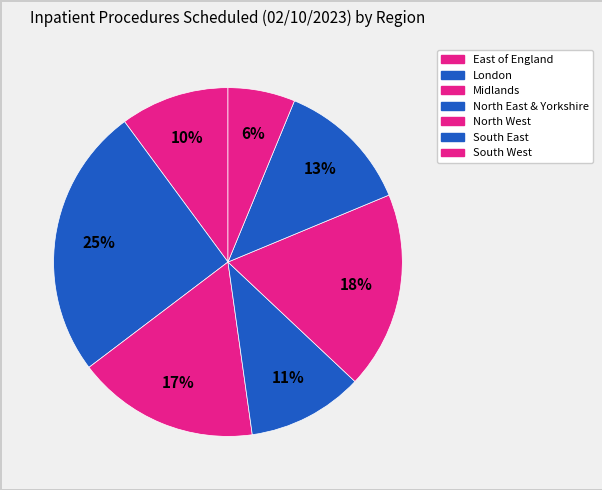

How many slices are in this pie chart?

7